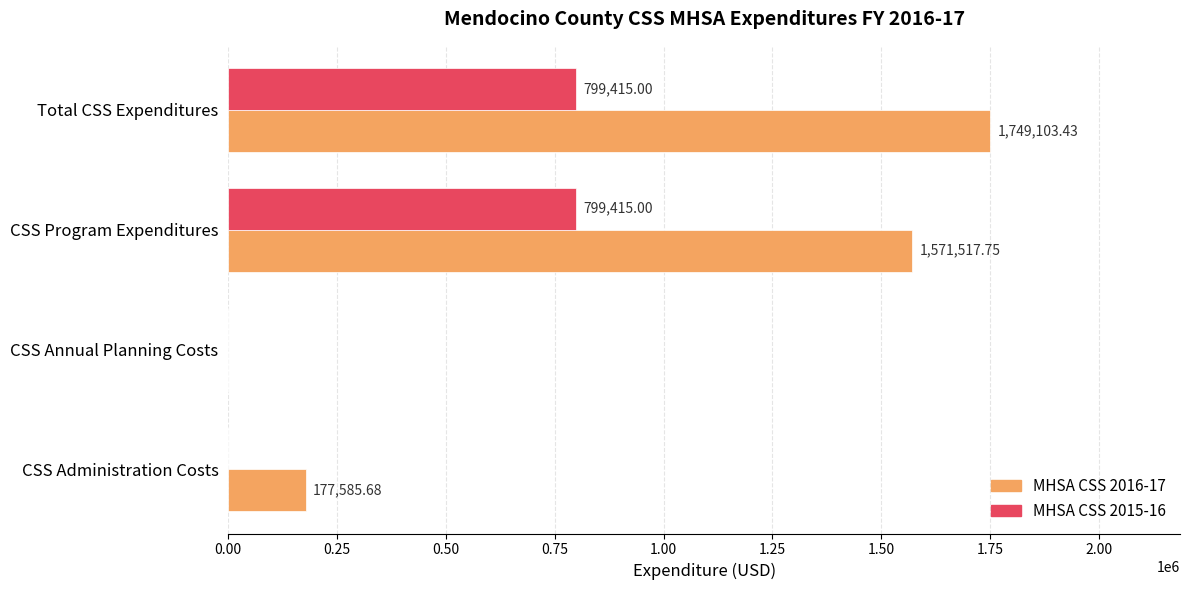

How many series are shown in this chart?

2